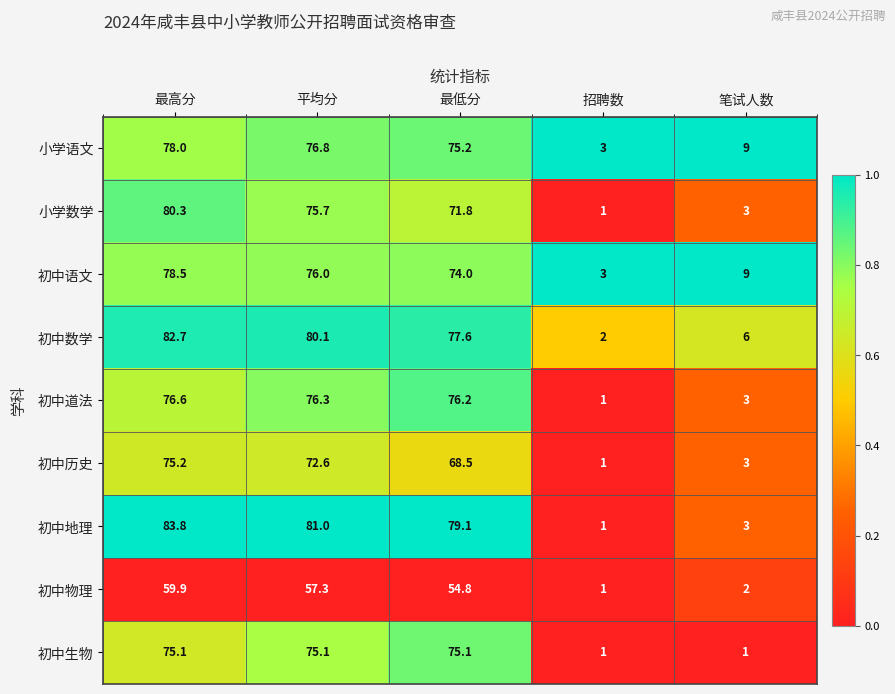

At which category is the sum across all series the highest?

最高分